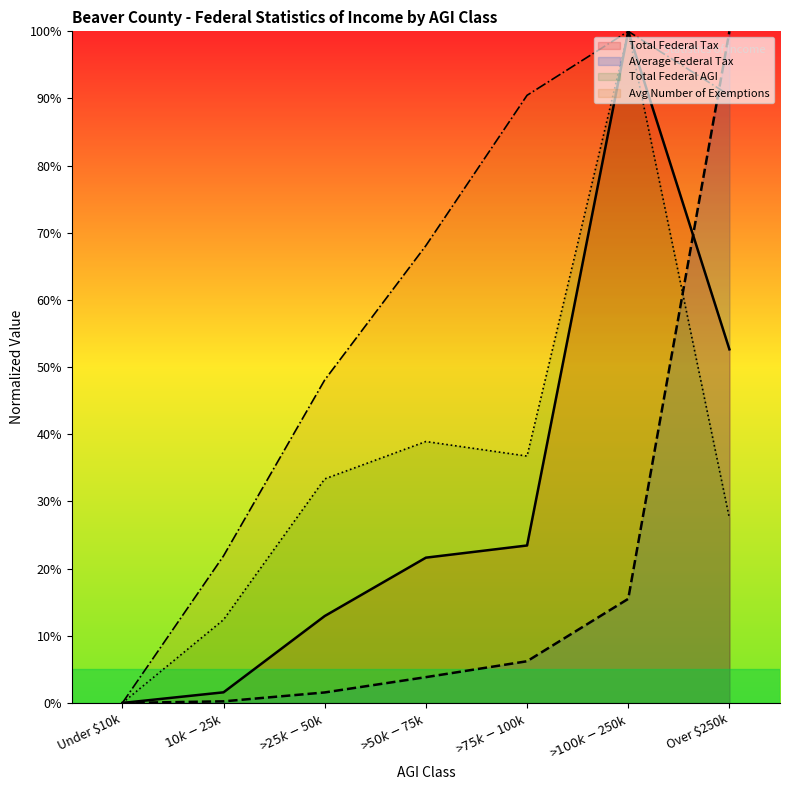

What position from the left is $10k - $25k?

2